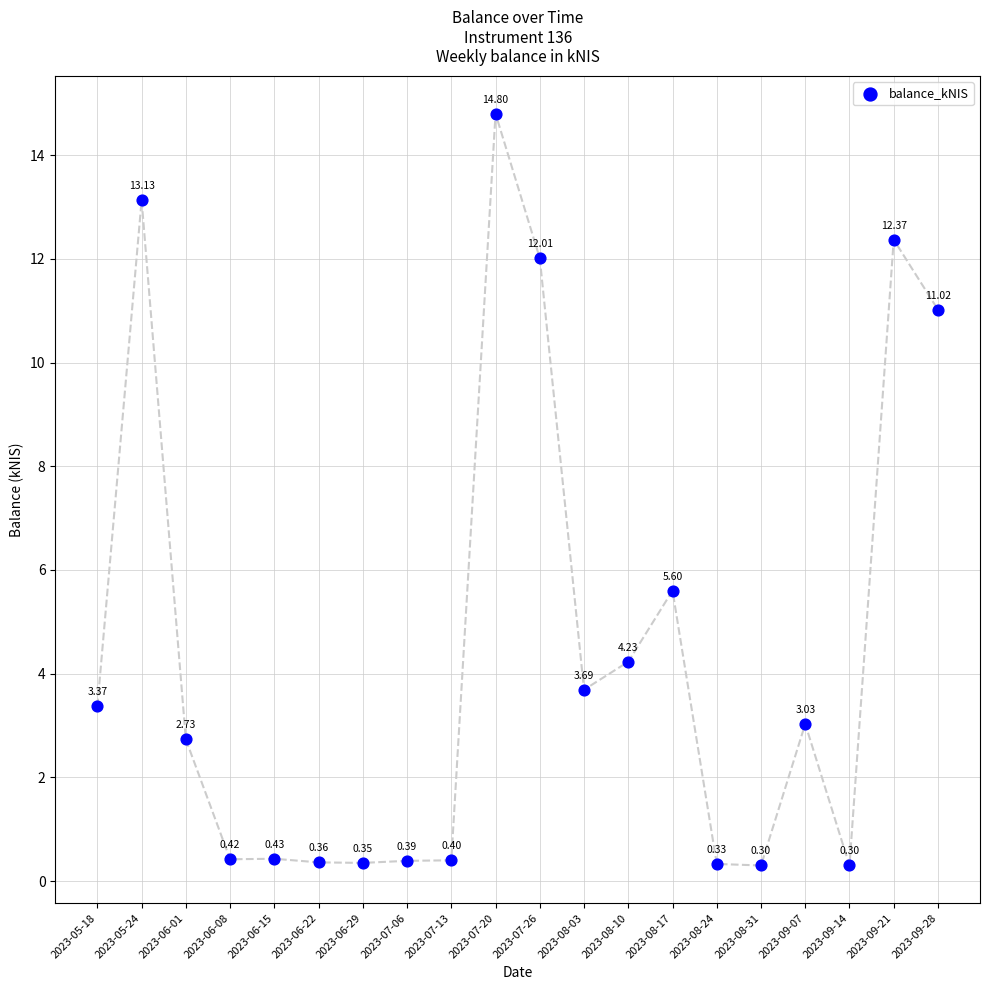

What is the range of Y values (max minus min)?

14.5